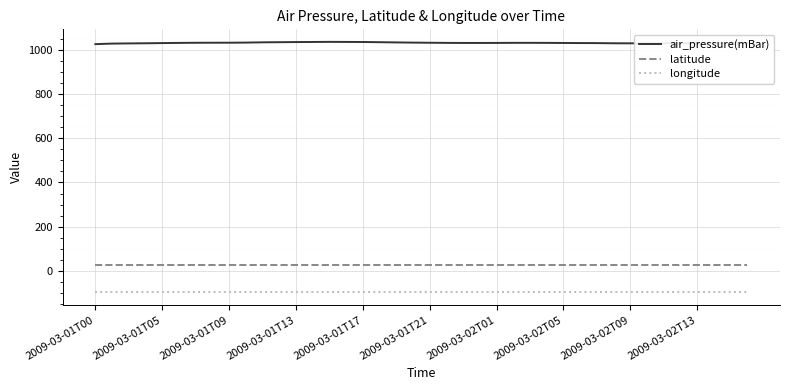

True or false: longitude and air_pressure(mBar) intersect in this chart.

False